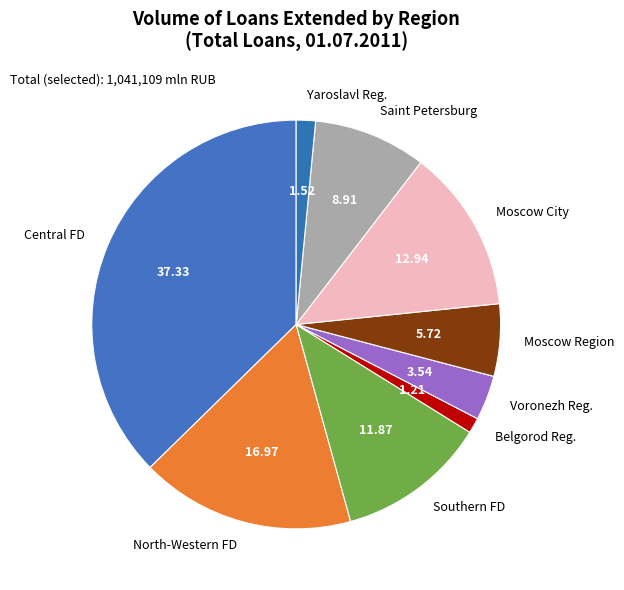

Is the sum of Central FD and North-Western FD greater than half?

Yes